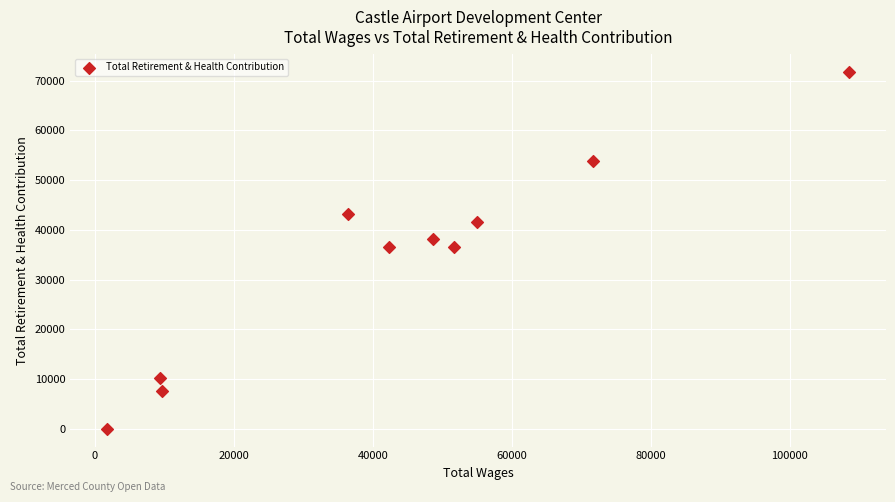

What is the range of Y values (max minus min)?

71839